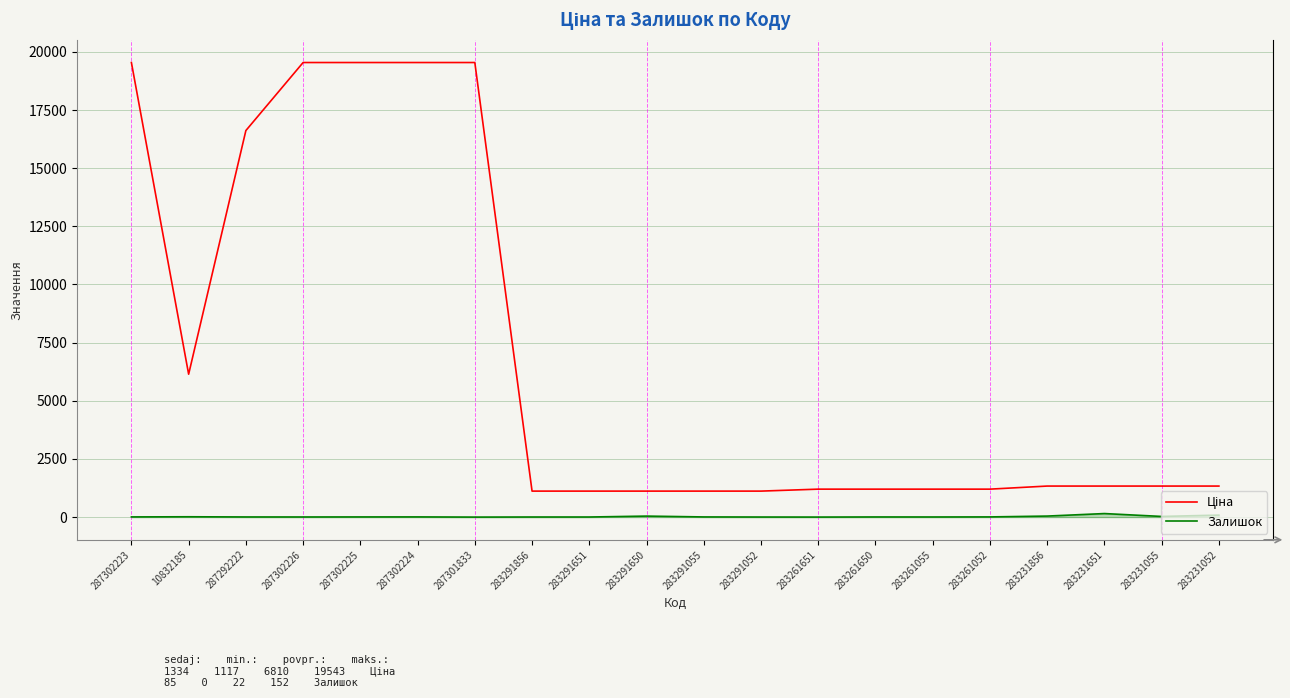

The Залишок series shows 14.0 at 10832185. True or false?

True